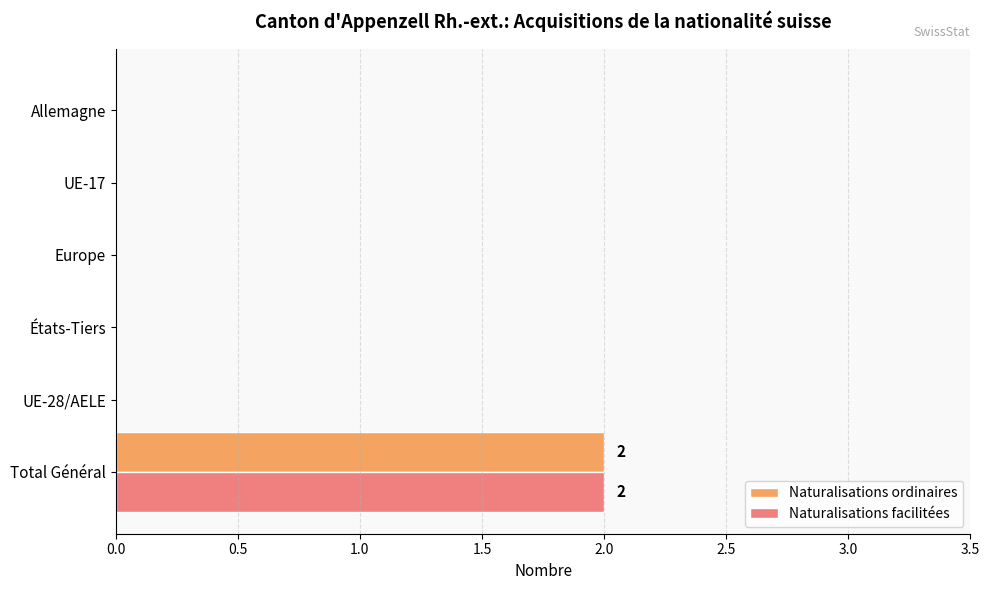

Which label corresponds to the largest value in the chart?

Total Général